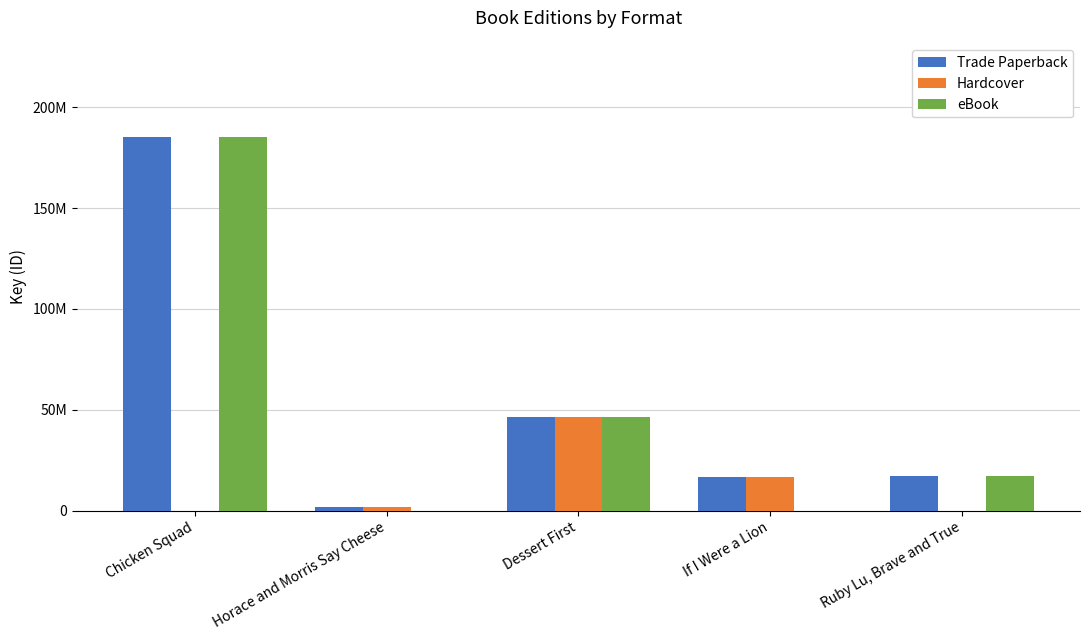

What are all the series names shown in the legend?

Trade Paperback, Hardcover, eBook